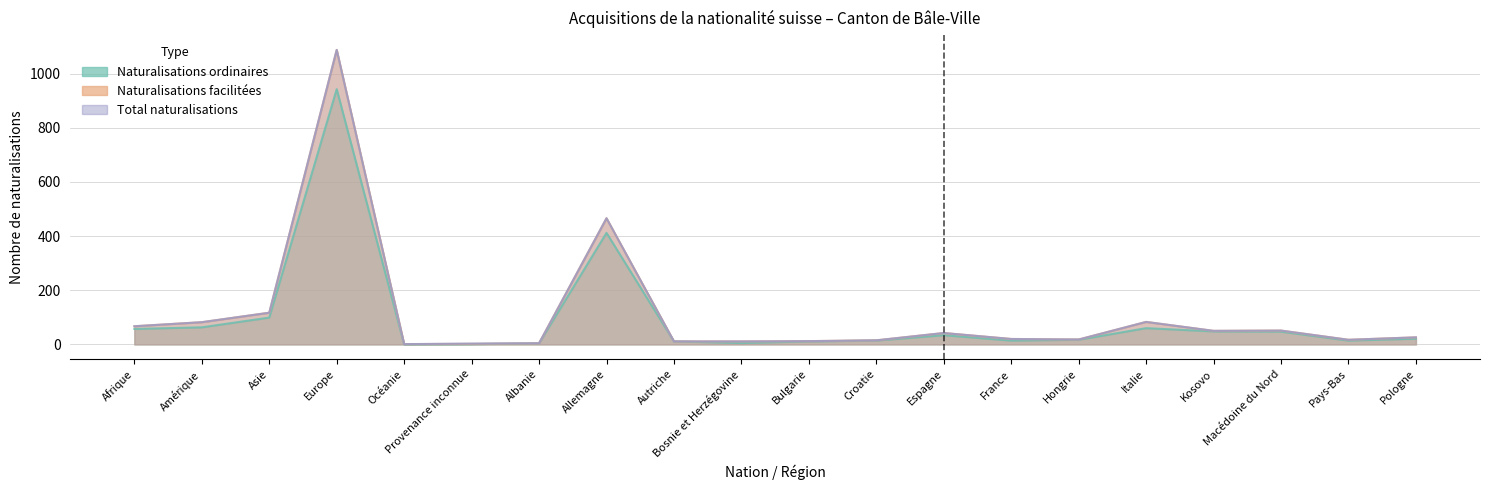

What is the value of the Naturalisations ordinaires point at the 4th from the left?

943